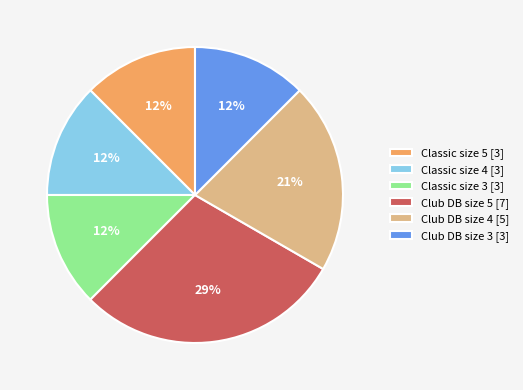

What is the largest slice in the pie chart?

Club DB size 5